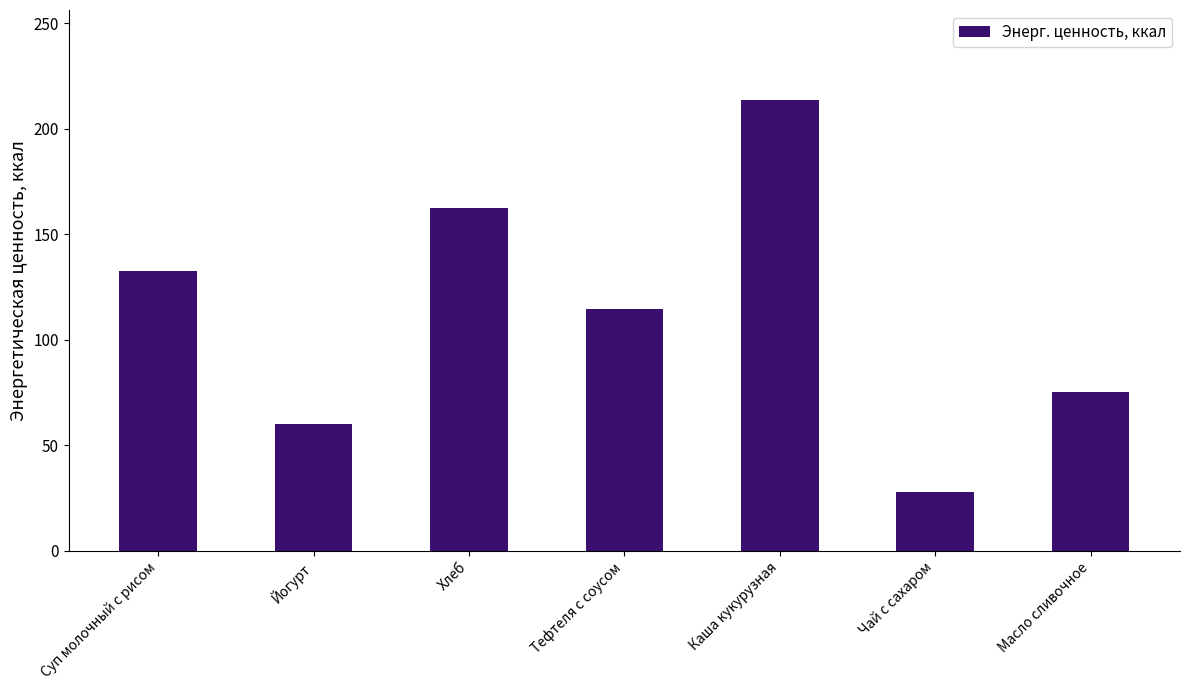

Reading left to right, what are all the values shown in this chart?

Суп молочный с рисом=132.4	Йогурт=60.0	Хлеб=162.2	Тефтеля с соусом=114.4	Каша кукурузная=213.6	Чай с сахаром=28.0	Масло сливочное=75.0